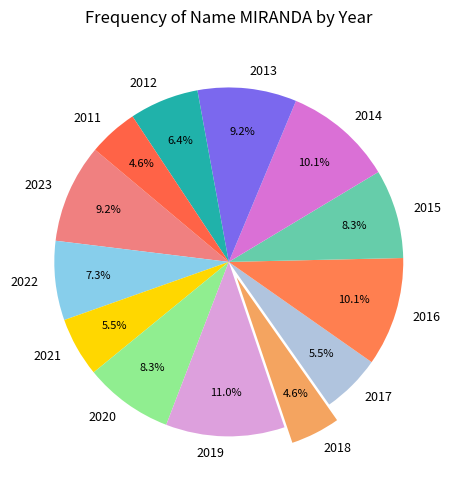

Is it true that 2013 is 9% of the pie?

True